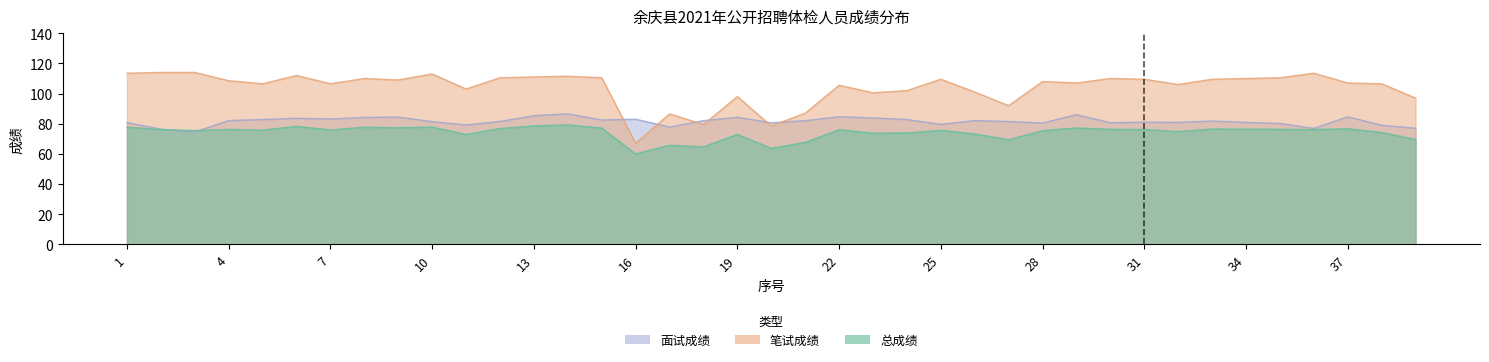

Where do 总成绩 and 面试成绩 first cross each other?

2 and 3